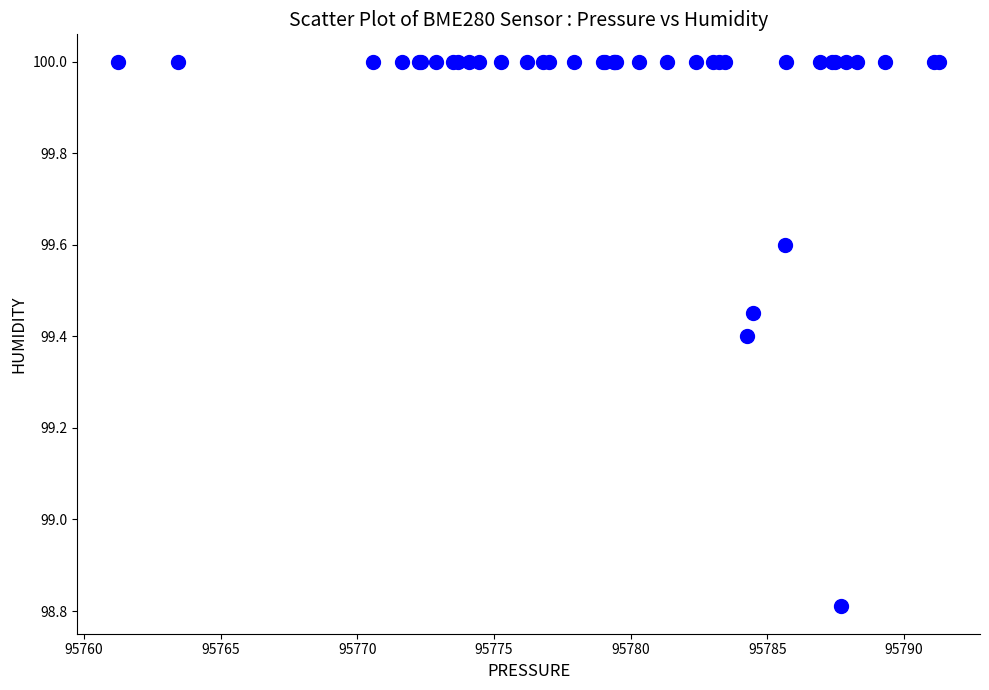

What Y value in the scatter plot is closest to 99?

98.8